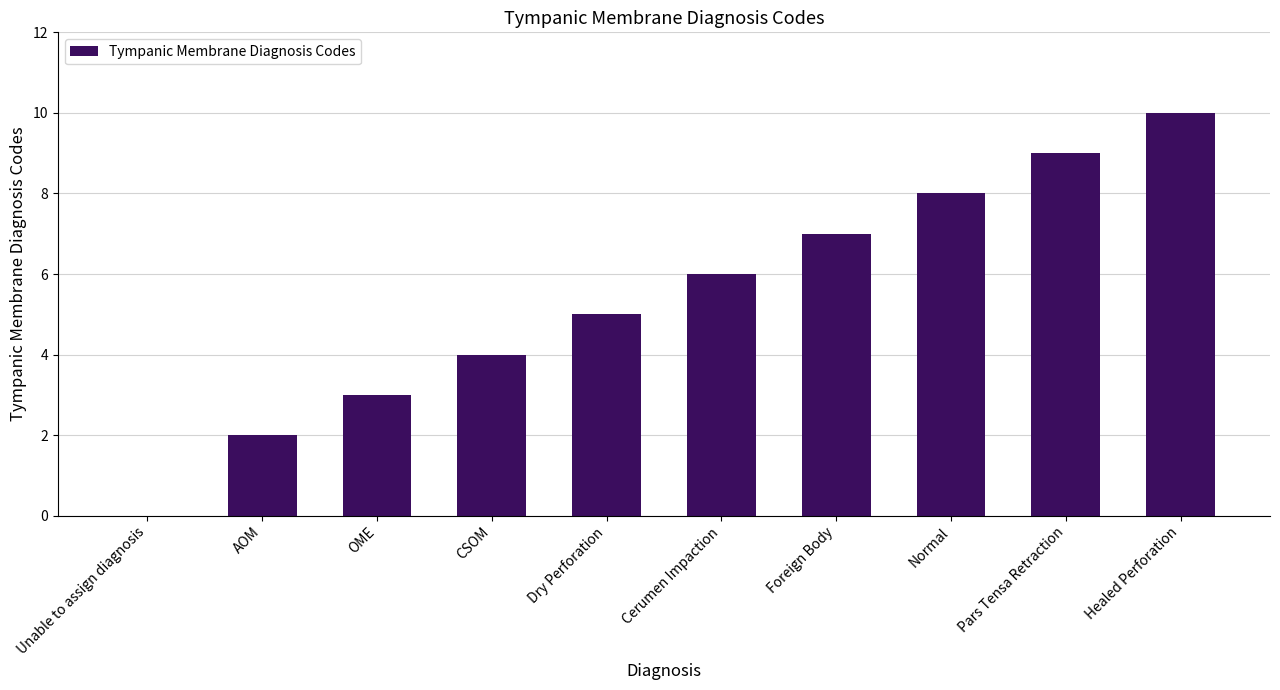

Which category has the highest value across all series?

Healed Perforation